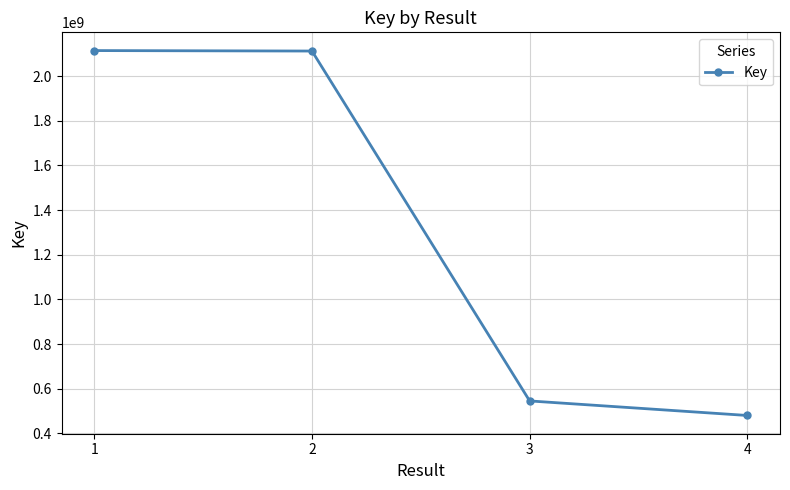

Is this an area chart (filled region under the line)?

No